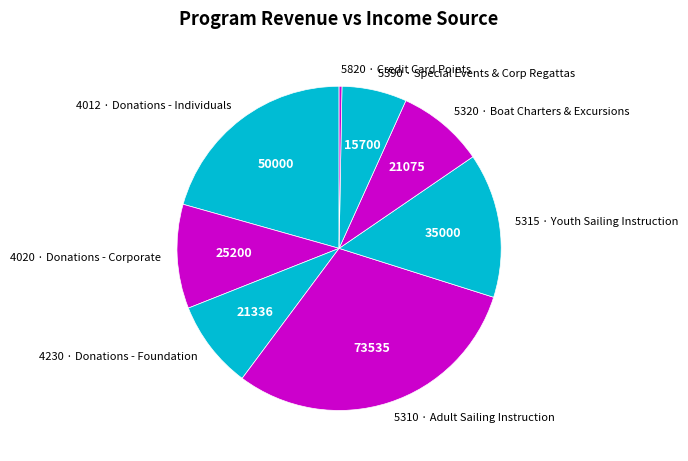

What is the ratio of the value at 4230 · Donations - Foundation to the value at 5310 · Adult Sailing Instruction?

0.3